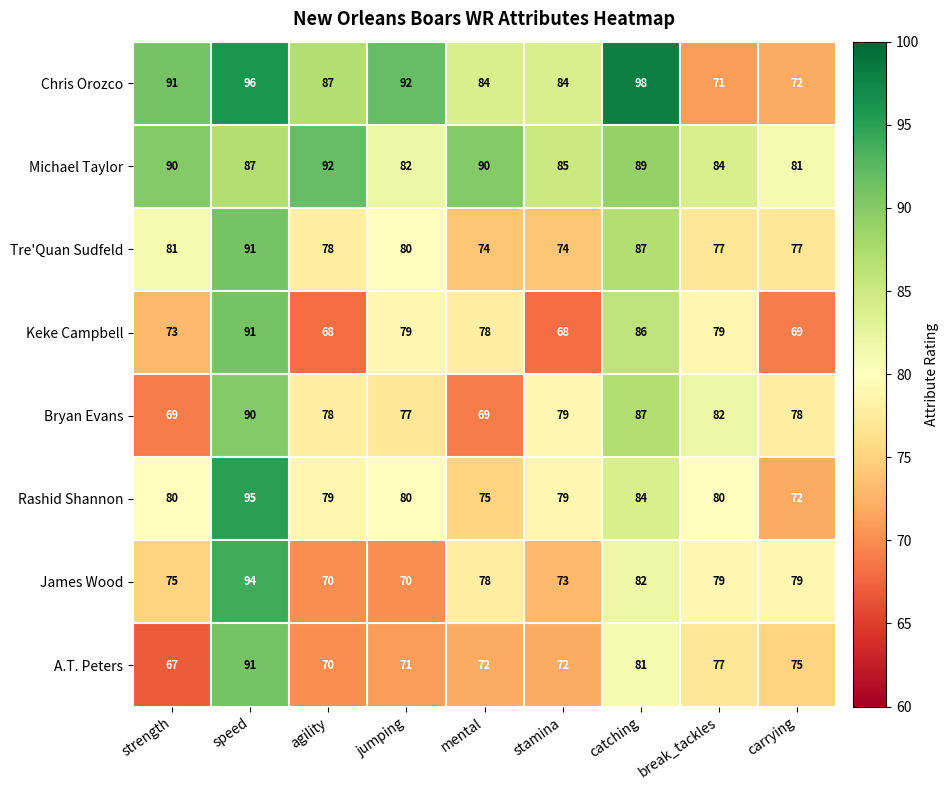

At strength, list the series in order from smallest to largest.

A.T. Peters, Bryan Evans, Keke Campbell, James Wood, Rashid Shannon, Tre'Quan Sudfeld, Michael Taylor, Chris Orozco